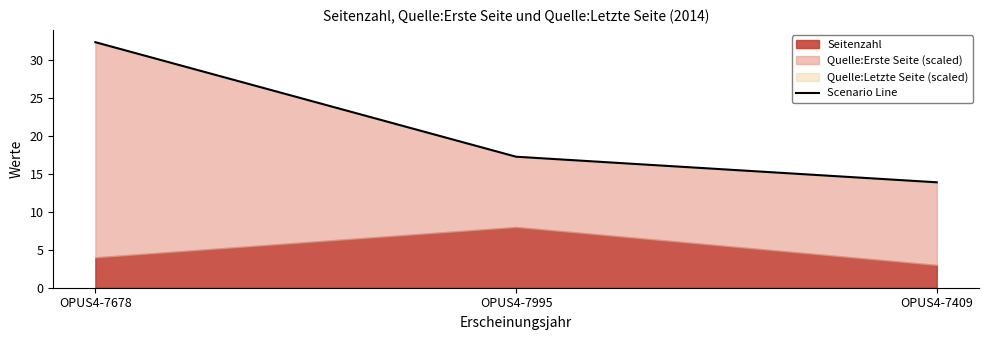

What is the difference between the values at OPUS4-7678 and OPUS4-7409?

18.5